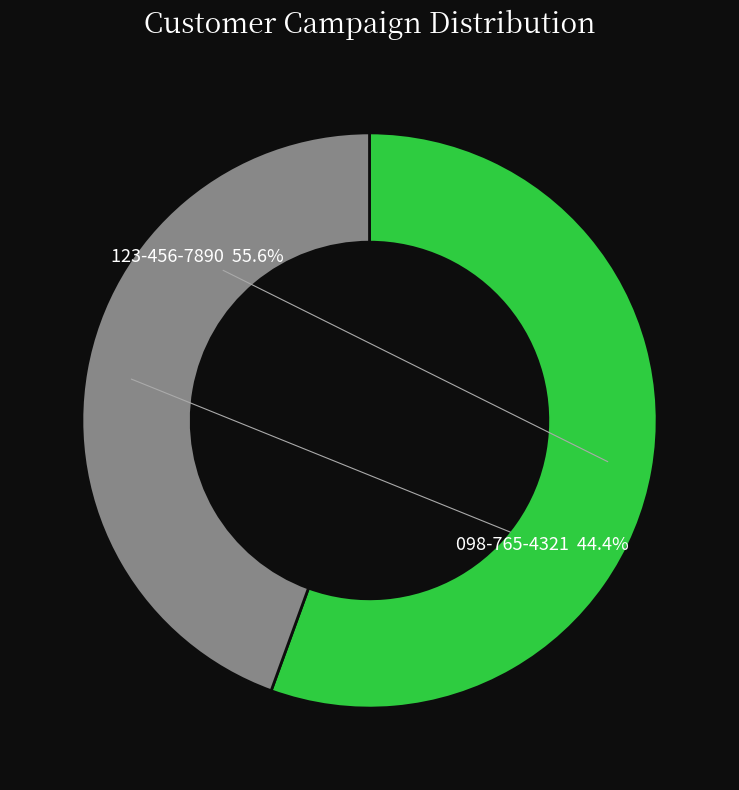

The 123-456-7890 slice represents 43% of the pie. True or false?

False